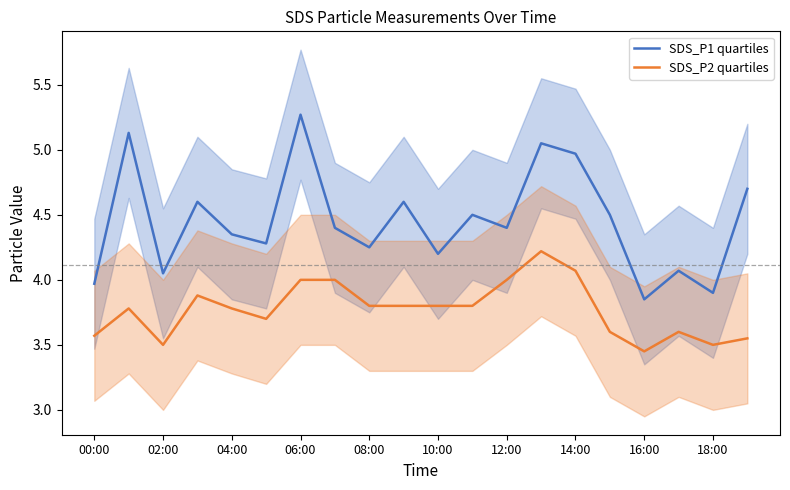

True or false: SDS_P2 quartiles and SDS_P1 quartiles intersect in this chart.

False